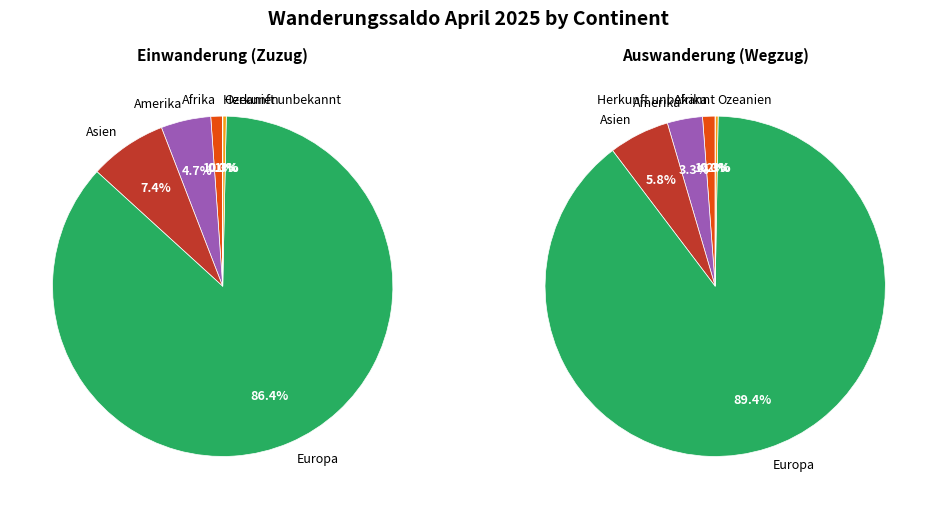

Which slice is the smallest?

Herkunft unbekannt